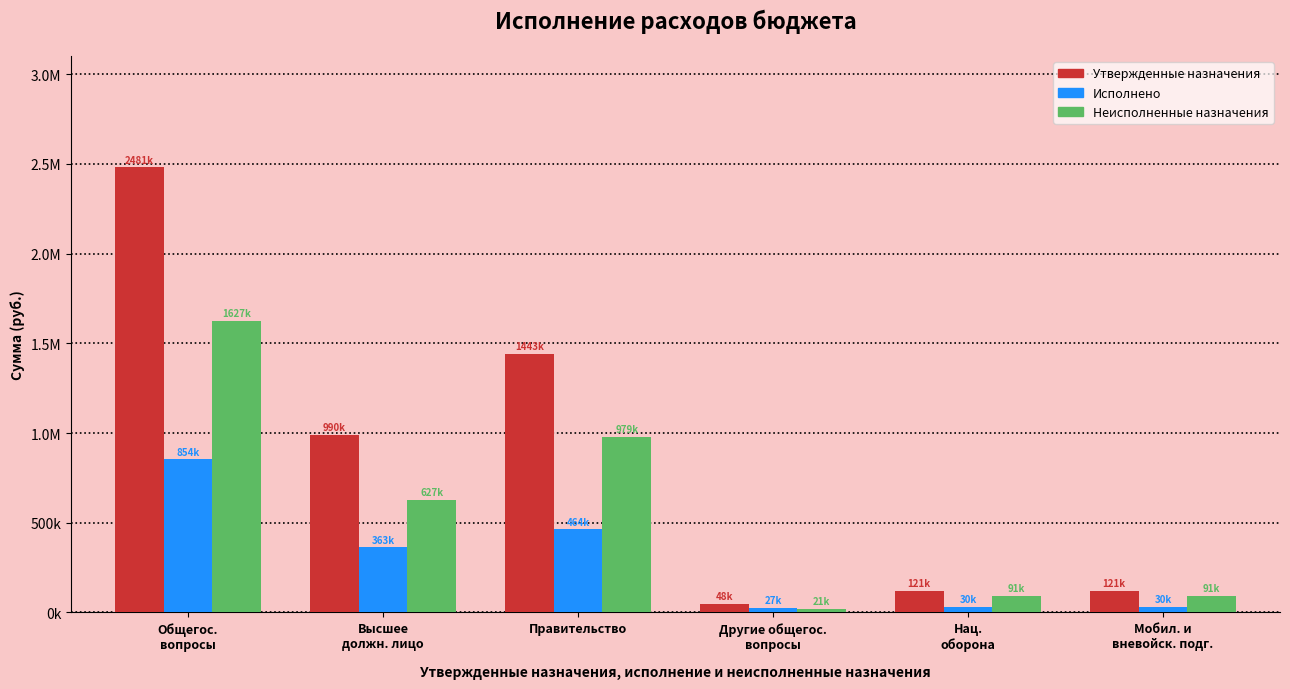

What is the average value of the Утвержденные назначения series?

867314.9